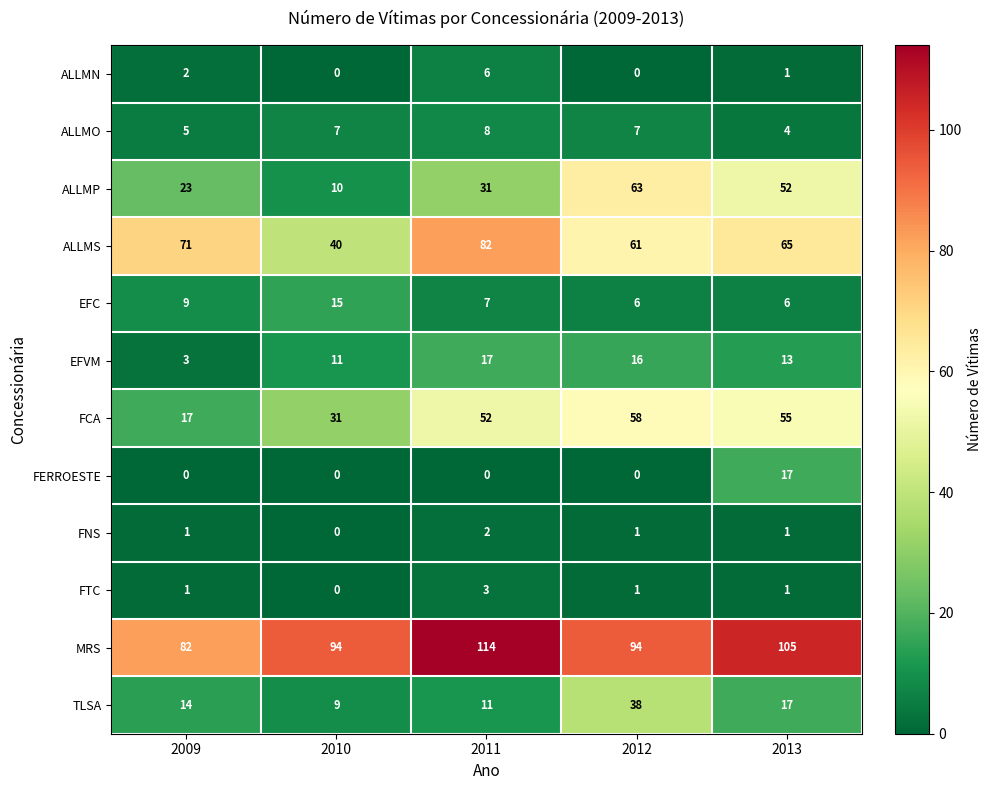

At which category is the sum across all series the highest?

2012